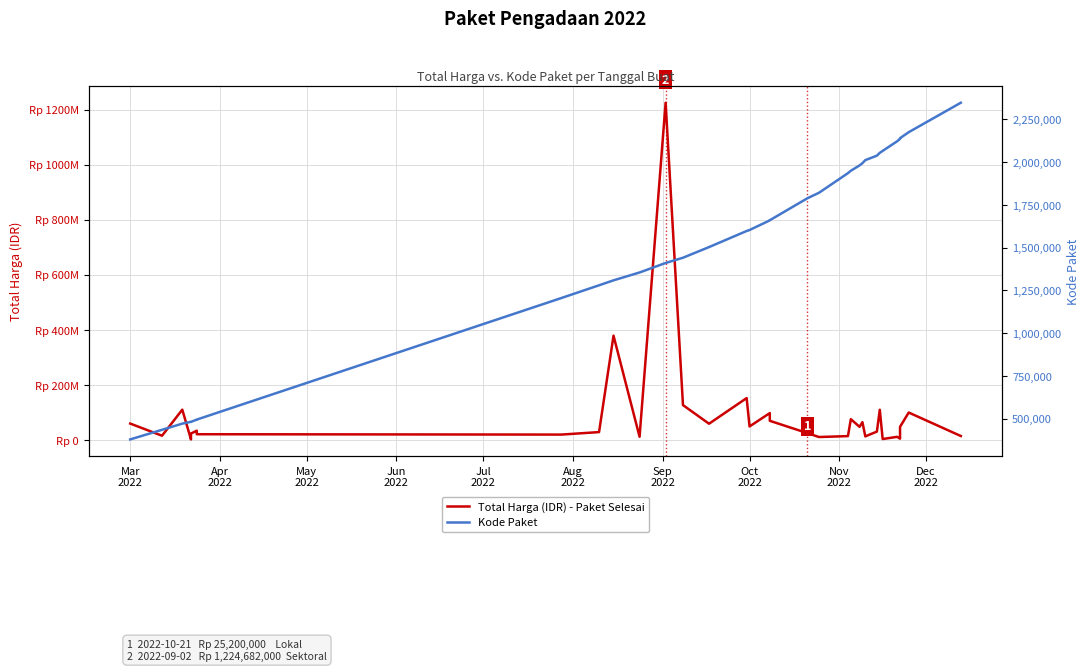

Is the value of Total Harga (IDR) - Paket Selesai at 26 greater than the value of Kode Paket at 20?

Yes